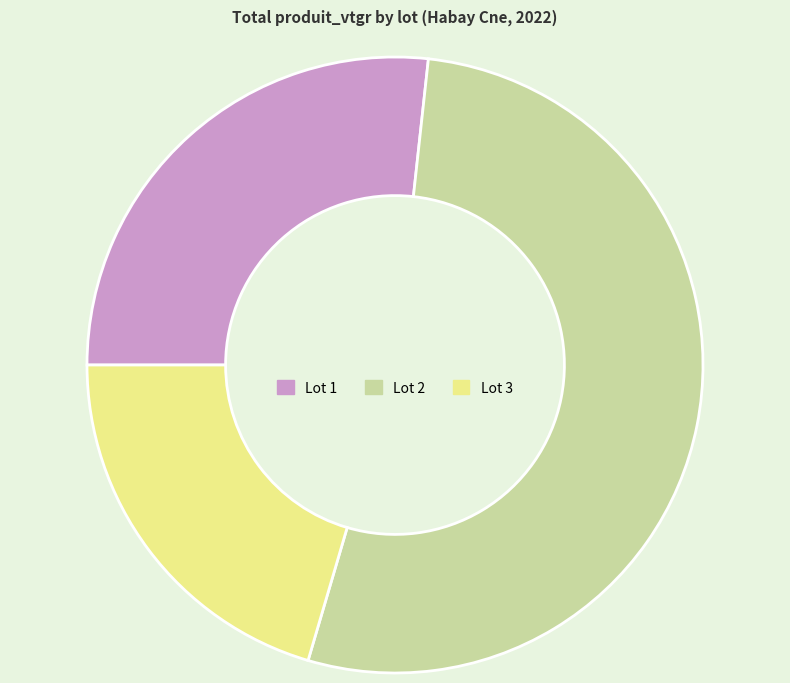

Which slice is the smallest?

Lot 3